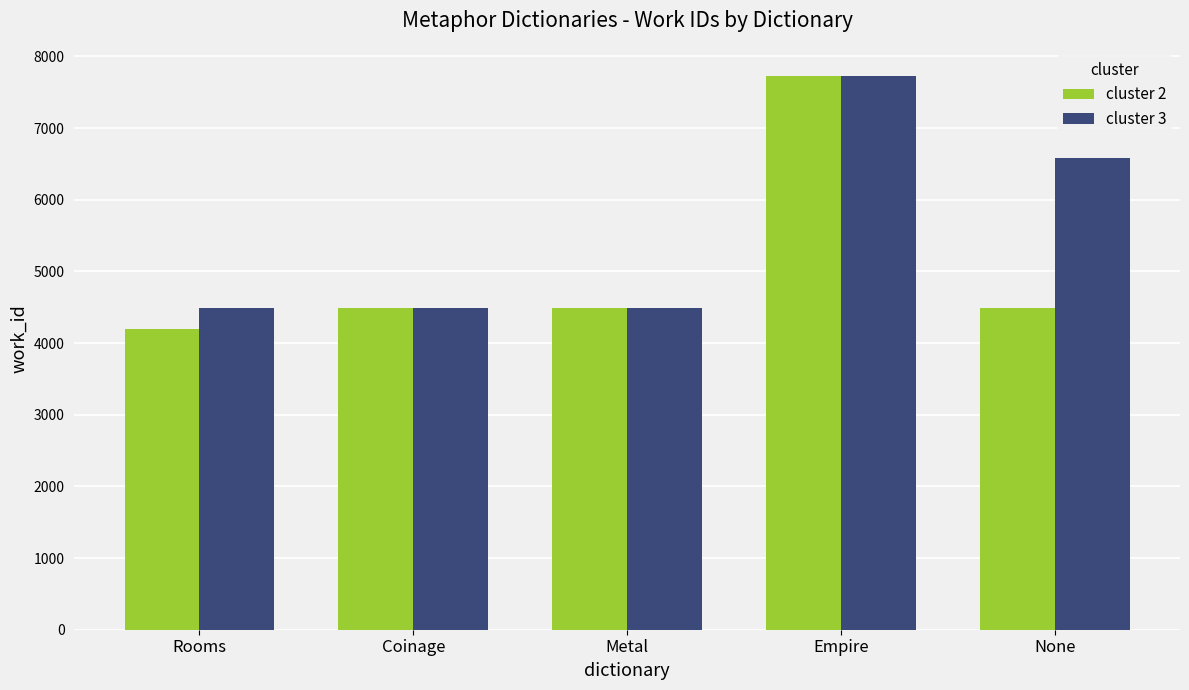

Is it true that cluster 3 equals 7864 at Metal?

False